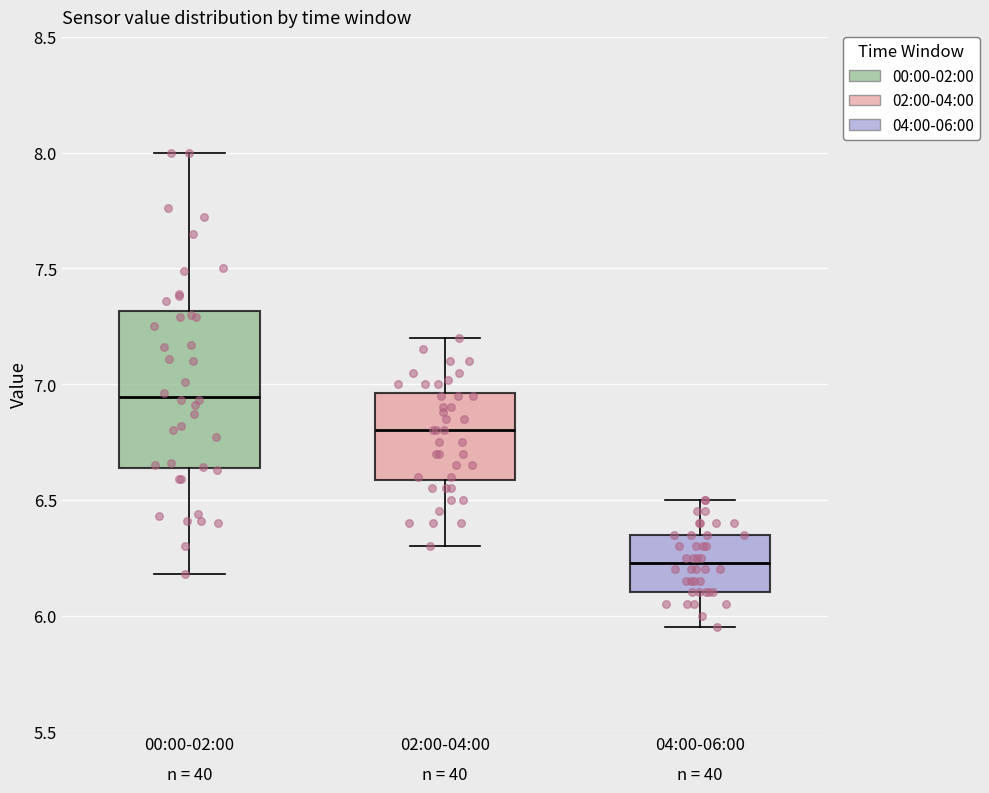

Where is the upper edge of the box for 02:00-04:00 on the y-axis? The values are not printed on the chart, so give them approximately, as read against the axis.

6.95